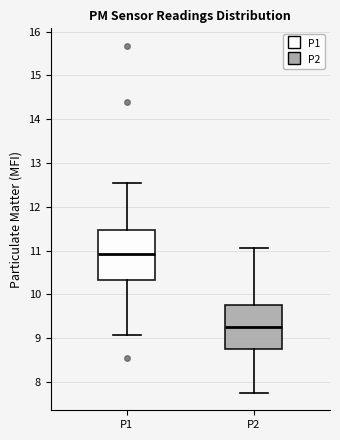

Reading left to right, transcribe this box plot: for each box, give where its median line is, the range the box spans, and where its two whiskers end, as read against the y-axis. The values are not printed on the chart, so give them approximately, as read against the axis.

P1: median 10.9, box 10.3 to 11.5, whiskers 9.1 to 12.6
P2: median 9.3, box 8.7 to 9.8, whiskers 7.8 to 11.1